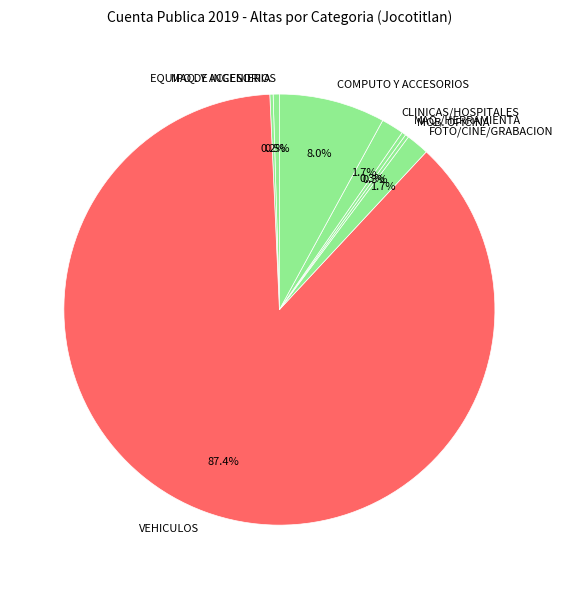

Which slice is the largest?

VEHICULOS